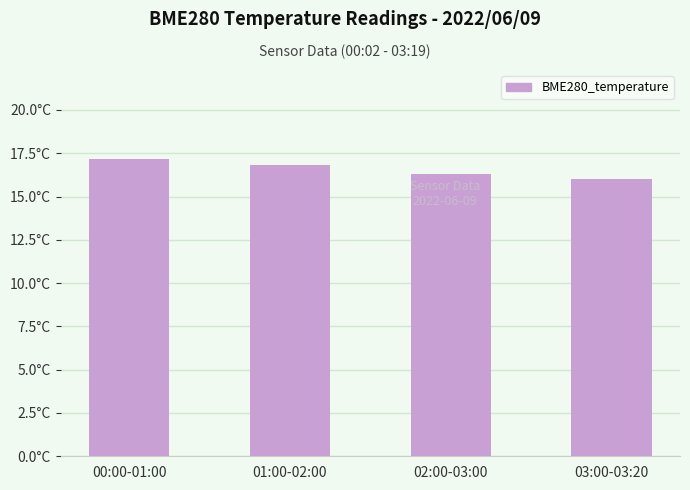

Does the chart contain any negative values?

No